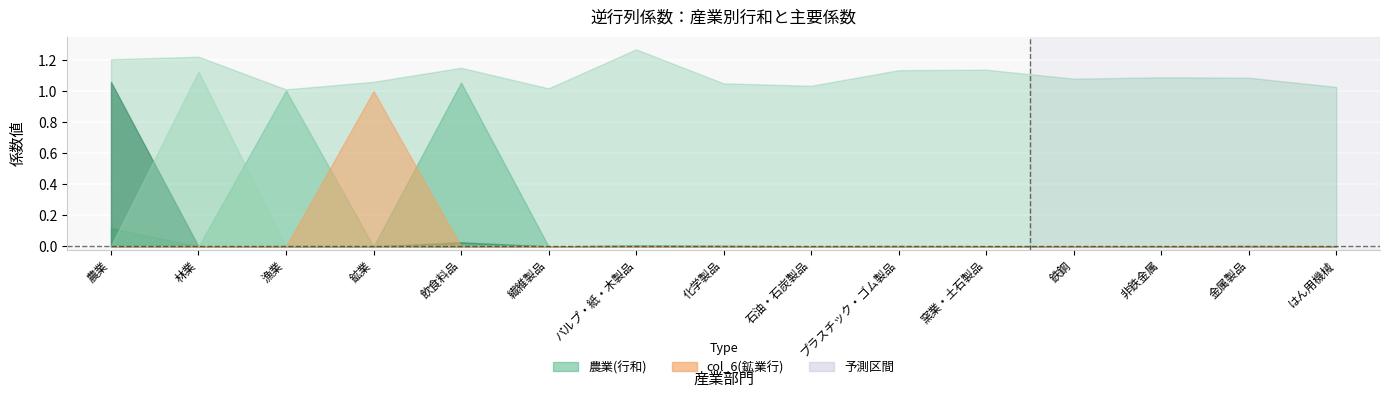

Where is the first local minimum for col_7(飲食料品行)?

林業